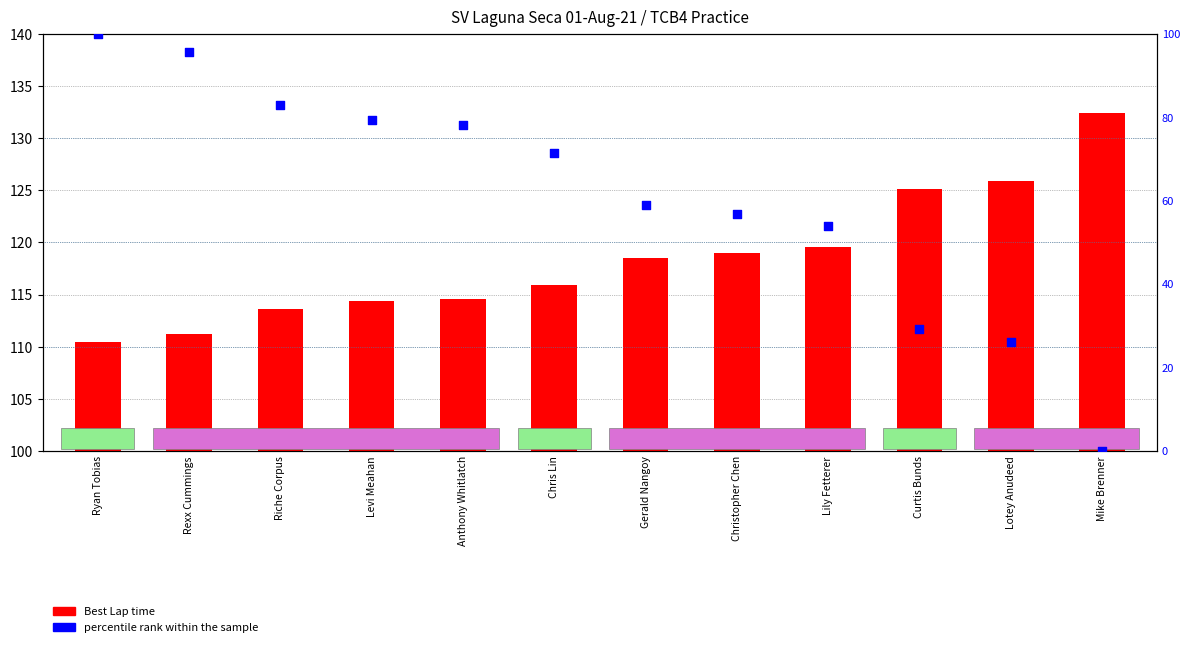

Which series reaches the maximum Y coordinate?

Best Lap time